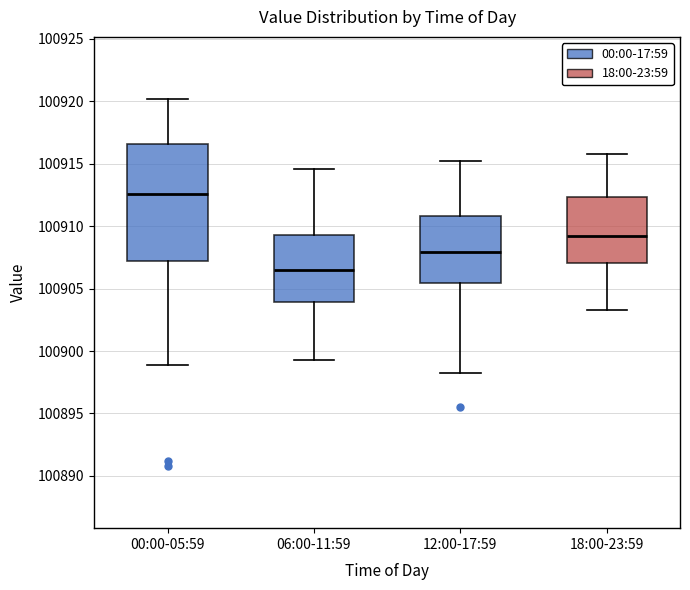

Reading left to right, read every box against the y-axis: the position of its median line, the range the box covers, and the ends of its whiskers. The values are not printed on the chart, so give them approximately, as read against the axis.

00:00-05:59: median 100912.5, box 100907.0 to 100916.5, whiskers 100899.0 to 100920.0
06:00-11:59: median 100906.5, box 100904.0 to 100909.5, whiskers 100899.5 to 100914.5
12:00-17:59: median 100908.0, box 100905.5 to 100911.0, whiskers 100898.5 to 100915.5
18:00-23:59: median 100909.0, box 100907.0 to 100912.5, whiskers 100903.5 to 100916.0